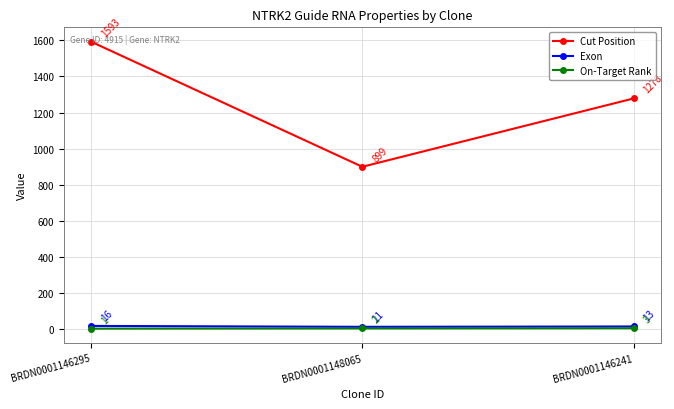

Reading right to left, extract all data points from this chart.

Cut Position: BRDN0001146241=1278	BRDN0001148065=899	BRDN0001146295=1593
Exon: BRDN0001146241=13	BRDN0001148065=11	BRDN0001146295=16
On-Target Rank: BRDN0001146241=3	BRDN0001148065=2	BRDN0001146295=1